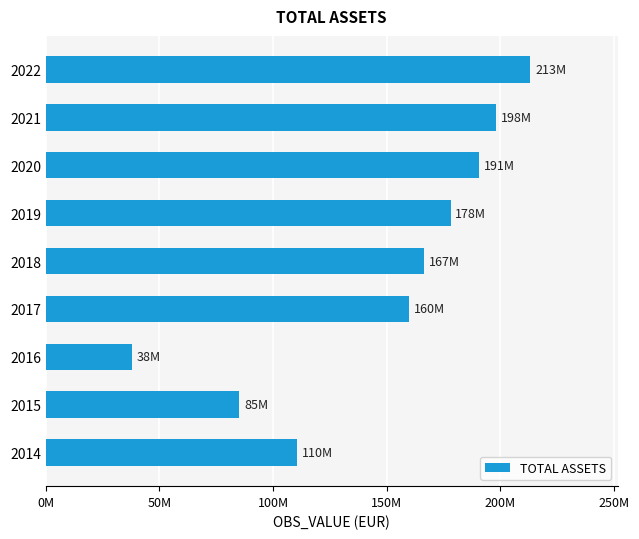

List the labels in order of value, largest first.

2022, 2021, 2020, 2019, 2018, 2017, 2014, 2015, 2016